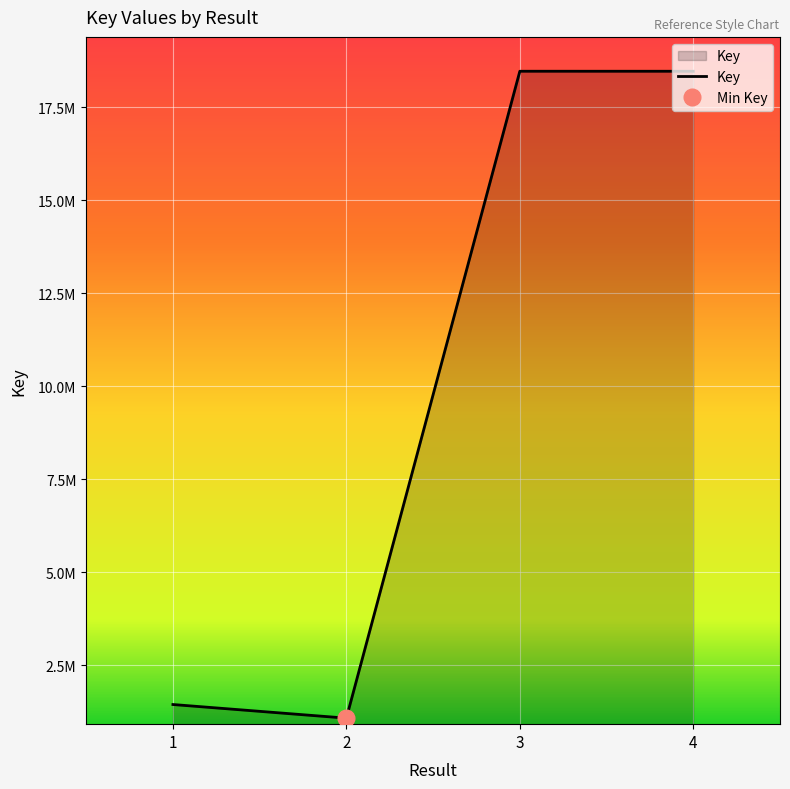

What is the value of the 4th point from the left?

18471898